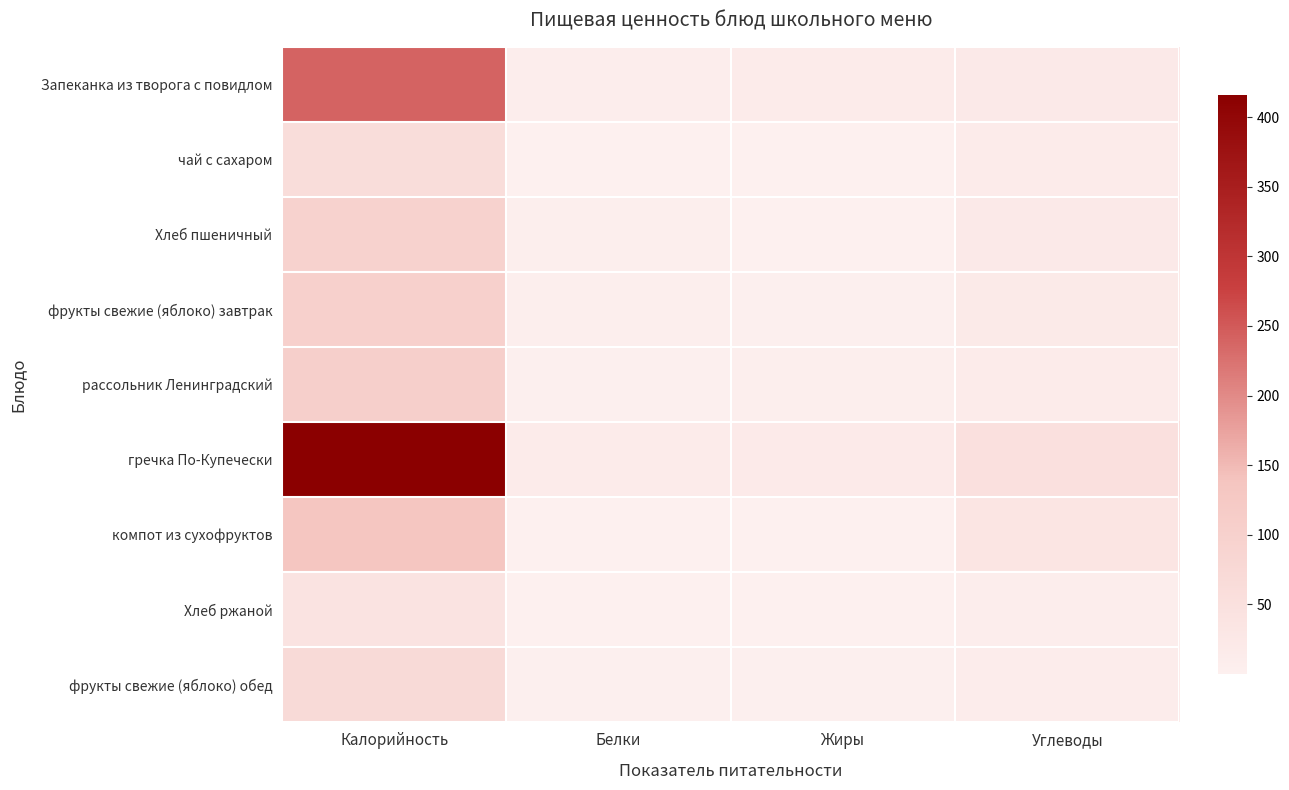

Reading left to right, transcribe all the data shown in this chart.

Запеканка из творога с повидлом: Калорийность=239.3	Белки=8.4	Жиры=13.6	Углеводы=21.0
чай с сахаром: Калорийность=60.5	Белки=0.1	Жиры=0.0	Углеводы=15.0
Хлеб пшеничный: Калорийность=95.8	Белки=3.5	Жиры=0.3	Углеводы=19.7
фрукты свежие (яблоко) завтрак: Калорийность=103.6	Белки=3.4	Жиры=2.0	Углеводы=18.0
рассольник Ленинградский: Калорийность=106.4	Белки=2.0	Жиры=4.4	Углеводы=14.1
гречка По-Купечески: Калорийность=415.7	Белки=15.1	Жиры=17.7	Углеводы=49.0
компот из сухофруктов: Калорийность=134.6	Белки=0.9	Жиры=0.8	Углеводы=32.8
Хлеб ржаной: Калорийность=39.1	Белки=1.3	Жиры=0.2	Углеводы=7.9
фрукты свежие (яблоко) обед: Калорийность=70.0	Белки=2.0	Жиры=2.0	Углеводы=12.0